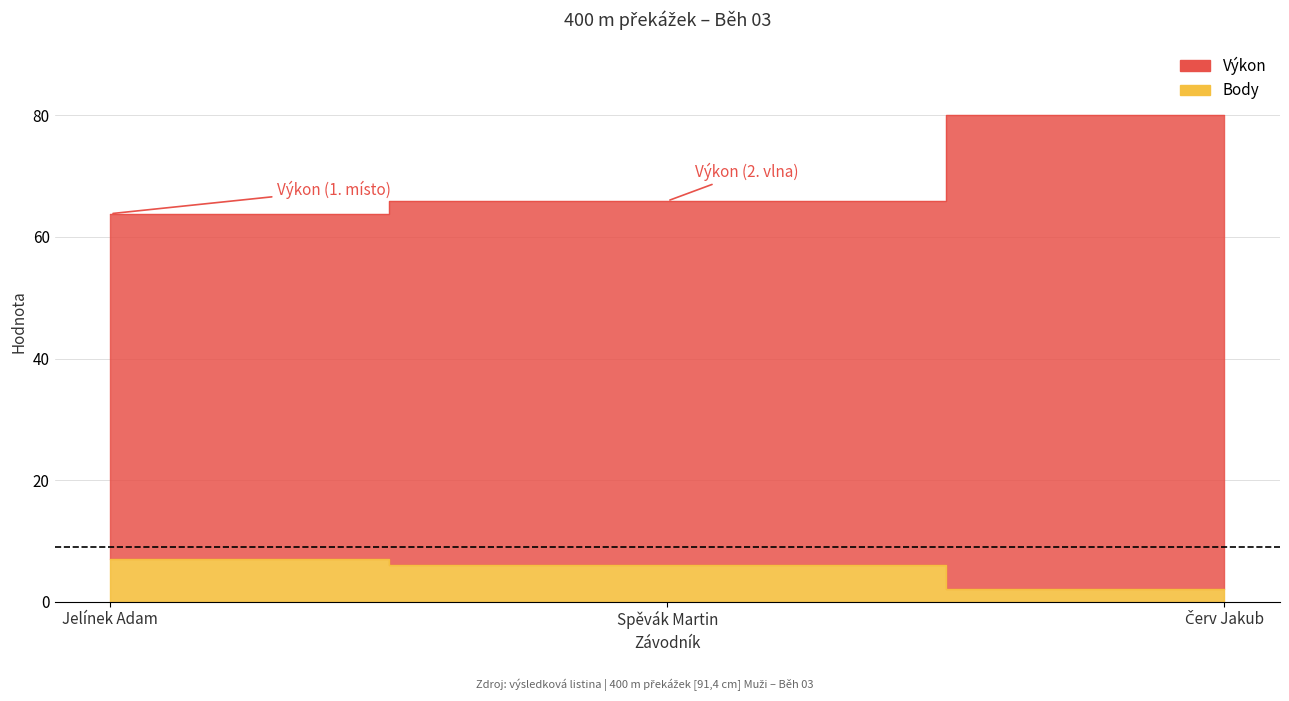

True or false: Výkon (line) has a value of 80.0 at Červ Jakub.

True